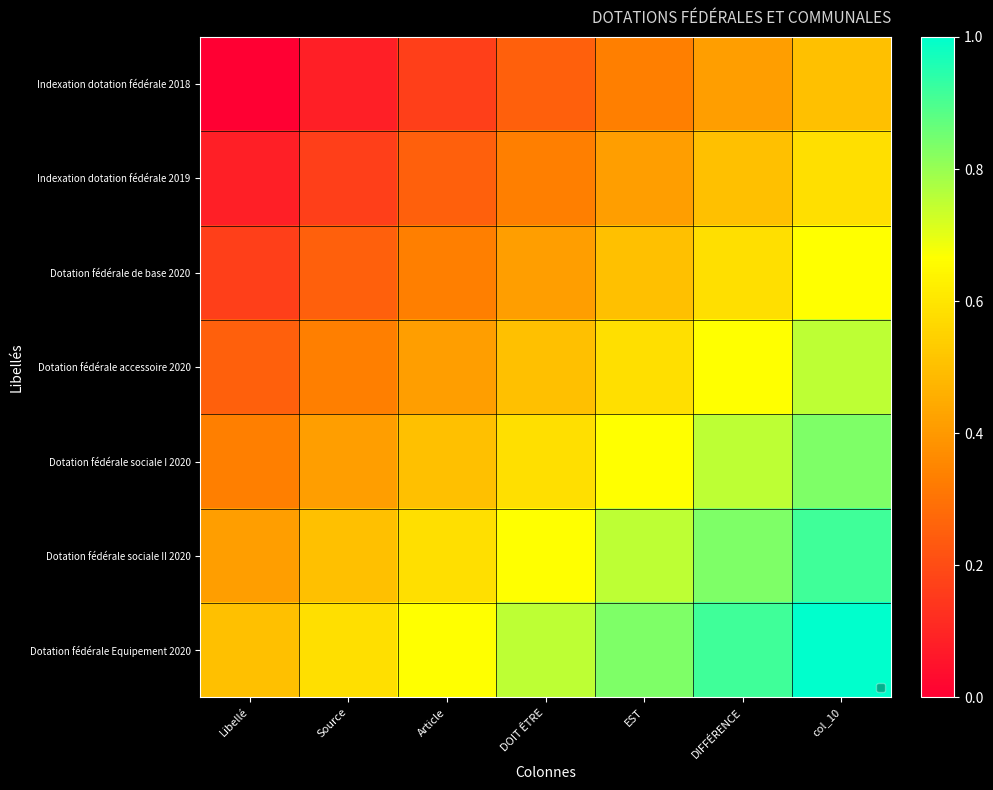

What is the spread (max minus min) of values at DIFFÉRENCE?

0.5